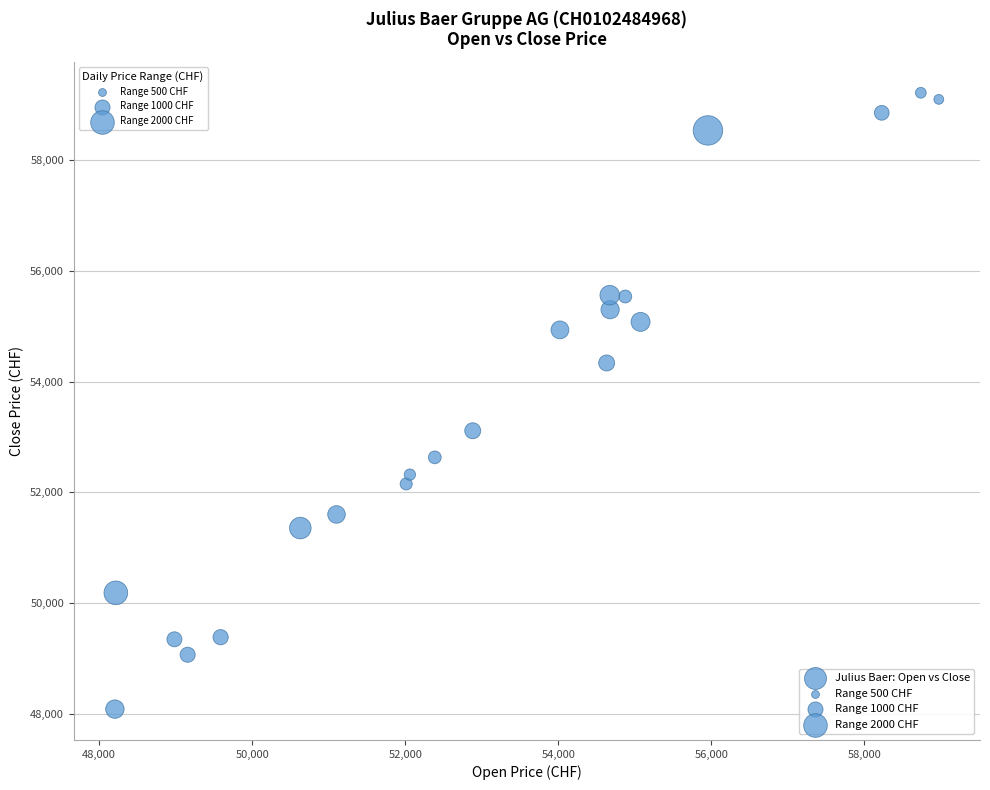

What Y value in the scatter plot is closest to 53651?

53113